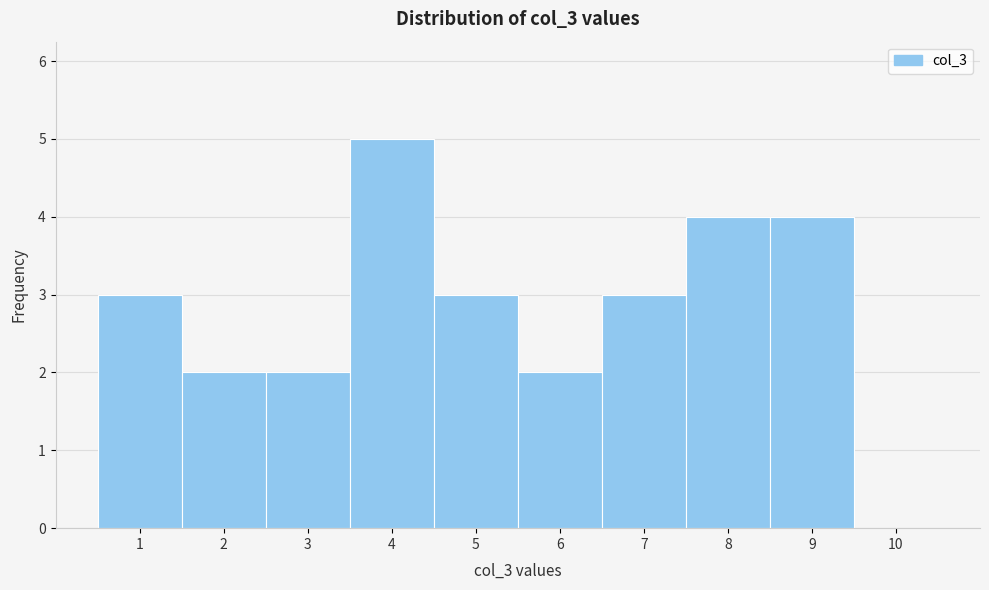

What is the height of the bar covering 1.5 to 2.5 on the x-axis? The values are not printed on the chart, so give them approximately, as read against the axis.

2